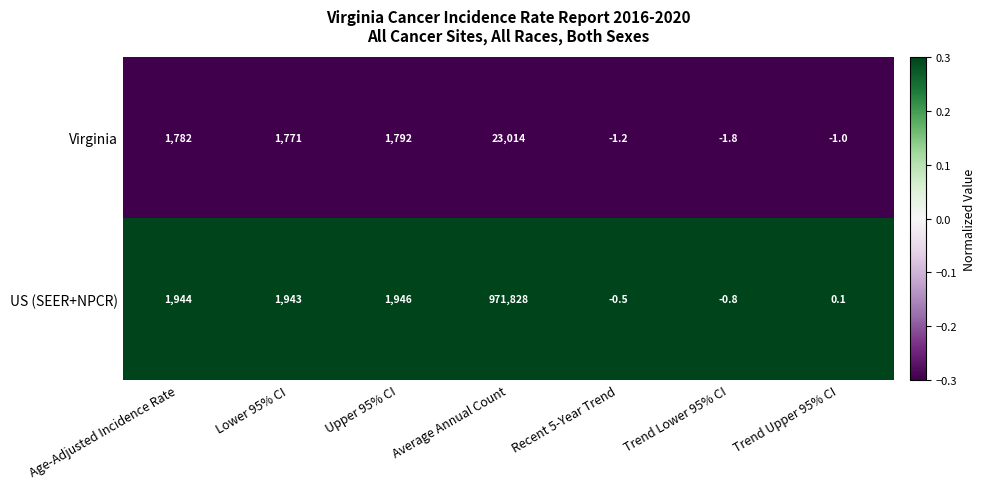

What is the spread (max minus min) of values at Trend Lower 95% CI?

1.0